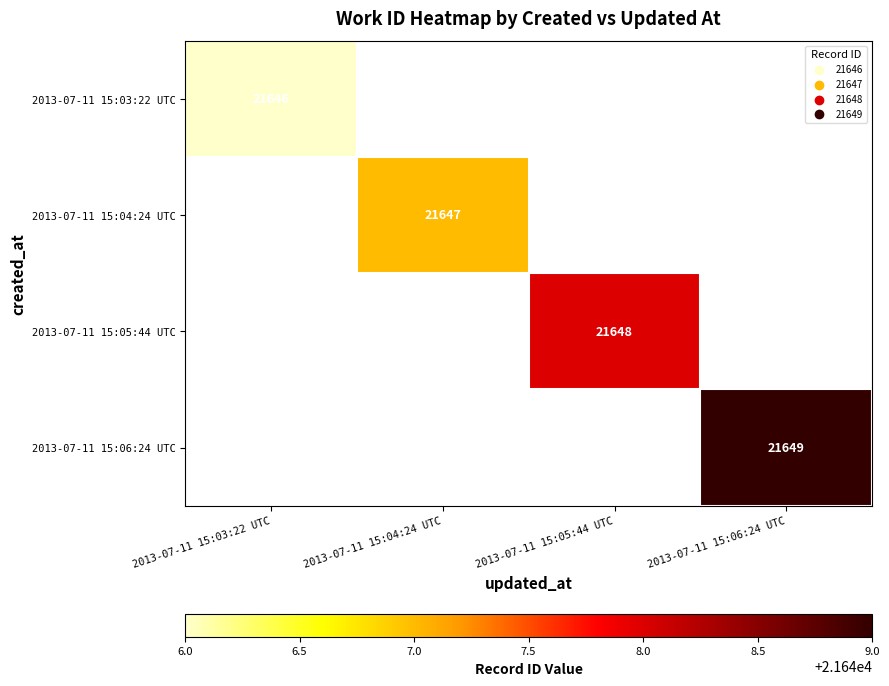

True or false: 2013-07-11 15:06:24 UTC has a value of 14712 at 2013-07-11 15:06:24 UTC.

False